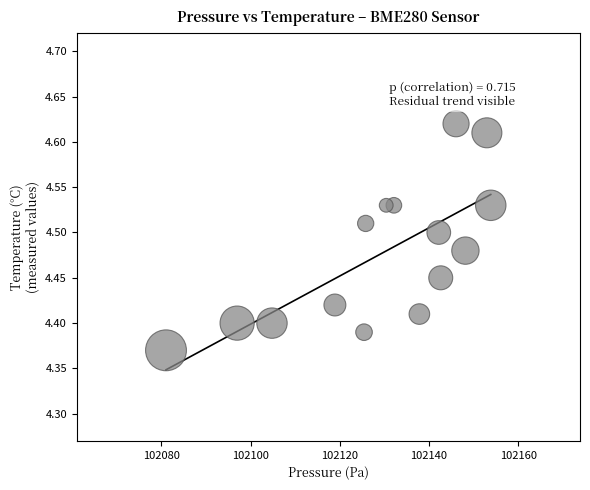

What is the range of X values (max minus min)?

72.8